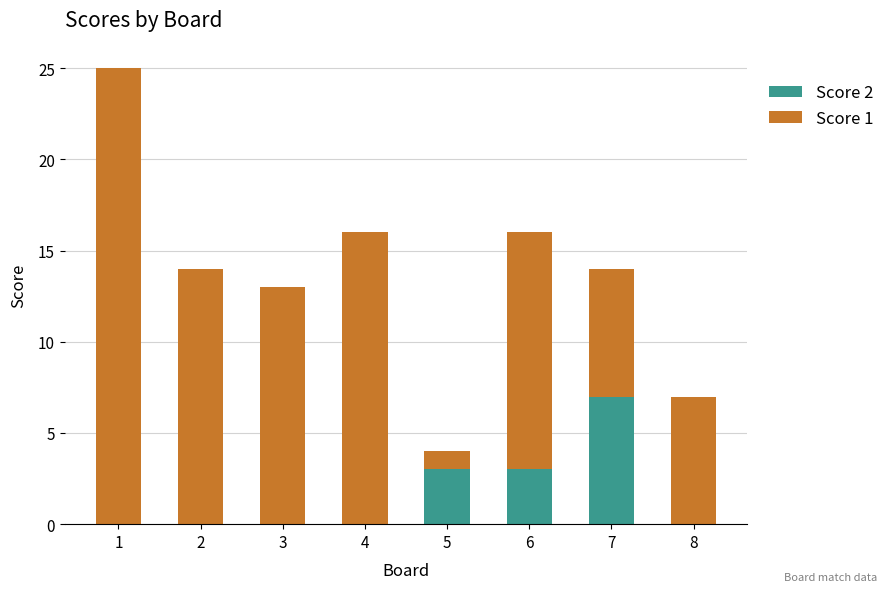

What is the total value across all series at 4?

16